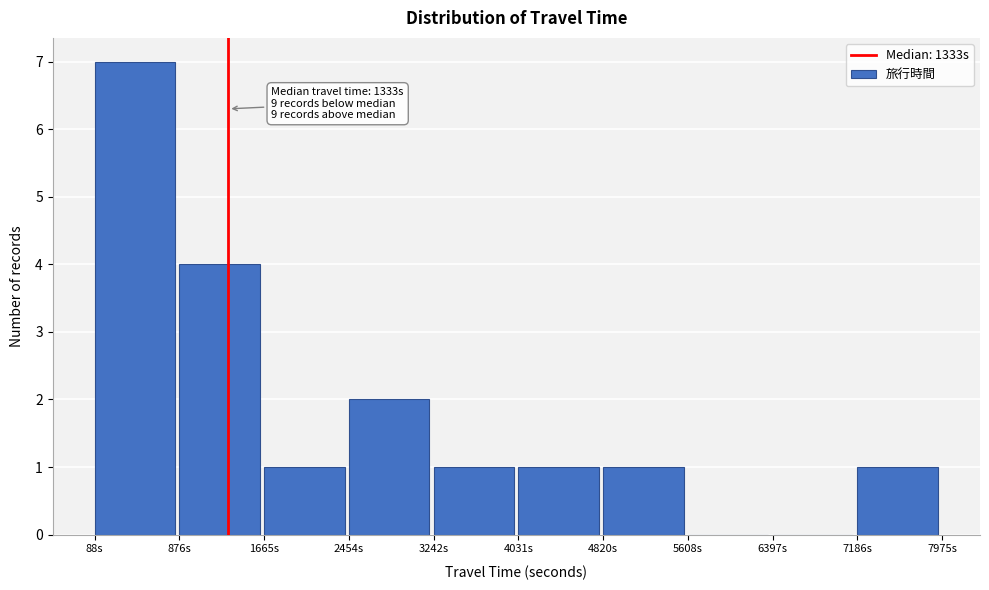

Over which range of the x-axis is the bar tallest?

100 to 900